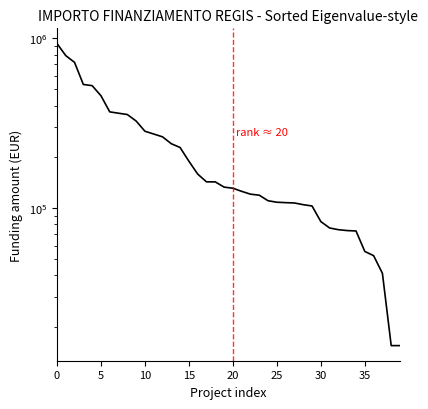

True or false: the data shows 36020.0 at 23.

False